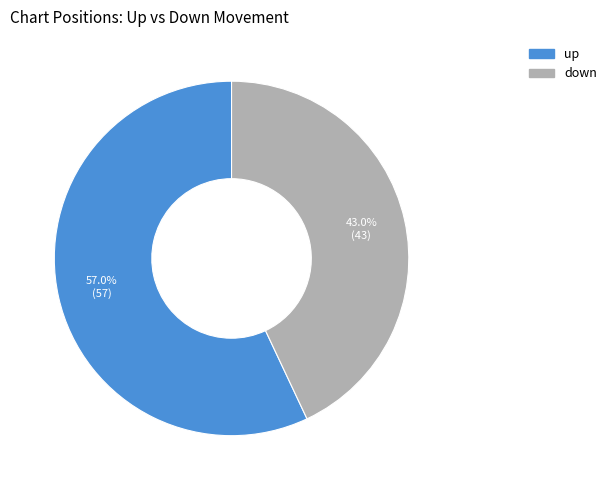

Count the number of slices in the pie.

2